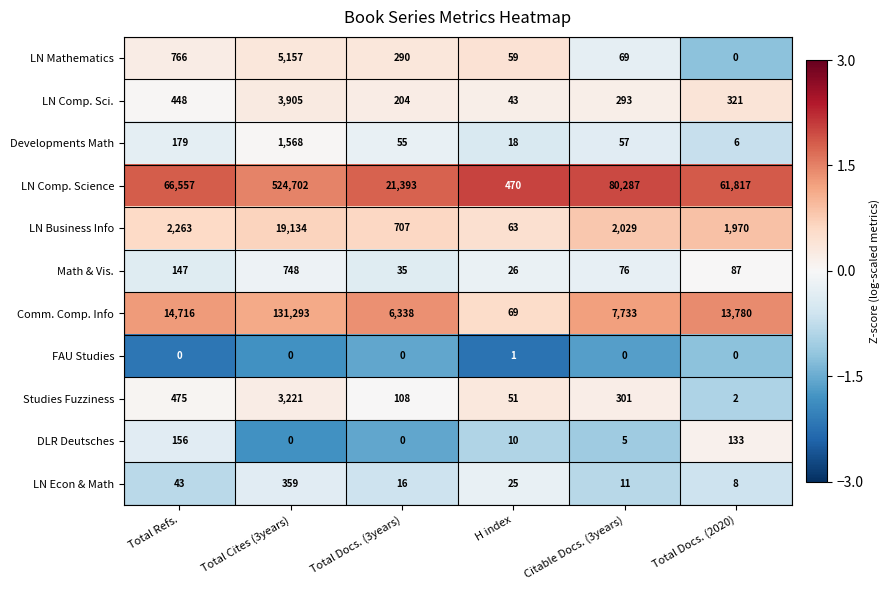

What is the difference between the highest and lowest values at Citable Docs. (3years)?

80287